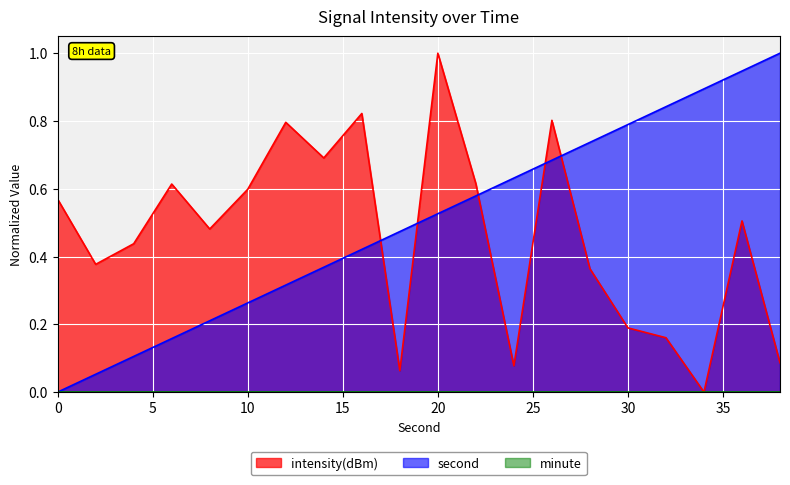

How many interior local valleys does the intensity(dBm) series have?

6